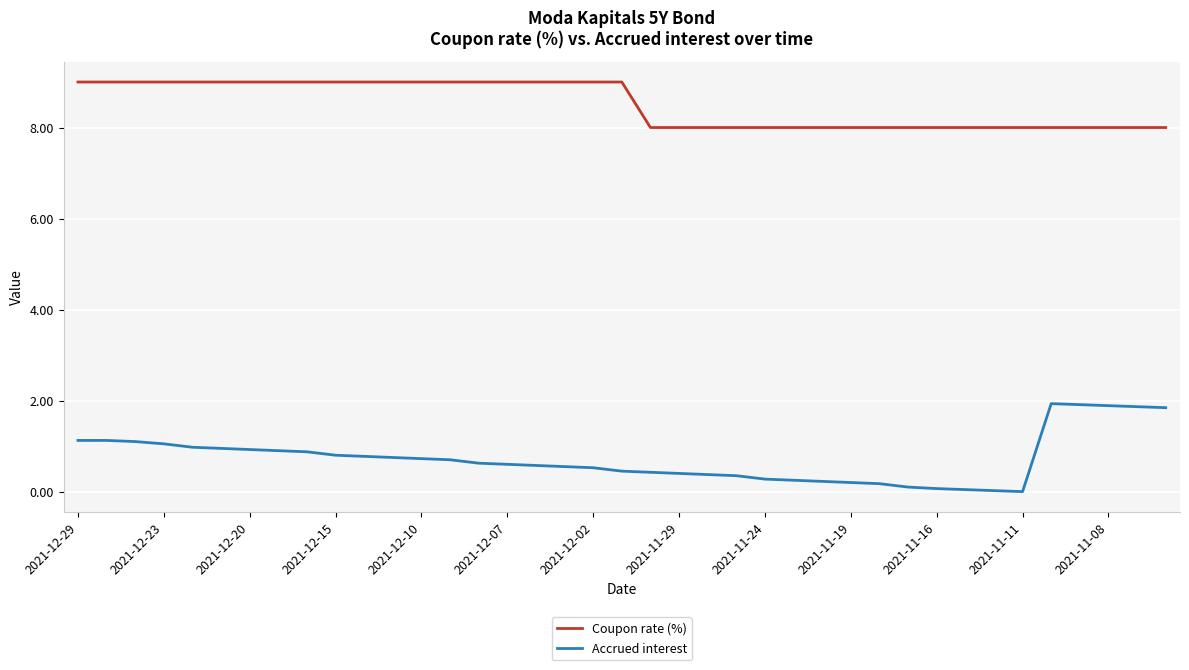

List the series in order of their overall mean, lowest first.

Accrued interest, Coupon rate (%)